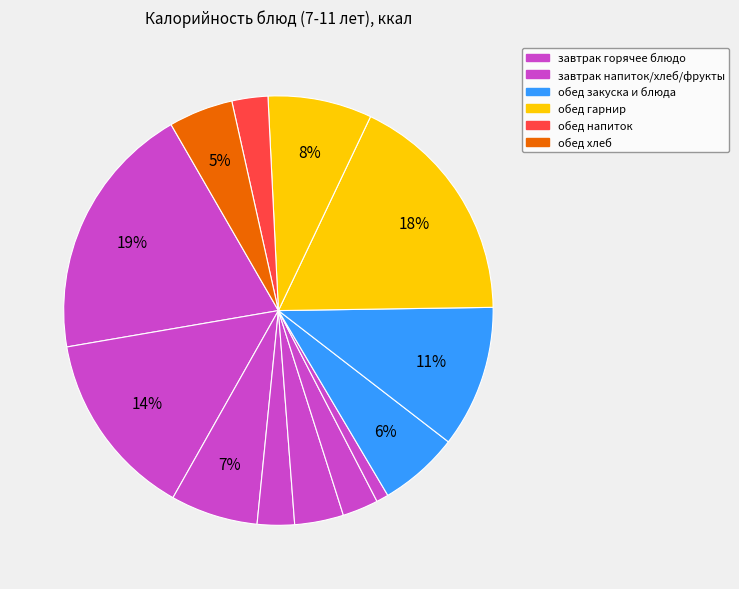

How many segments does this pie chart have?

13